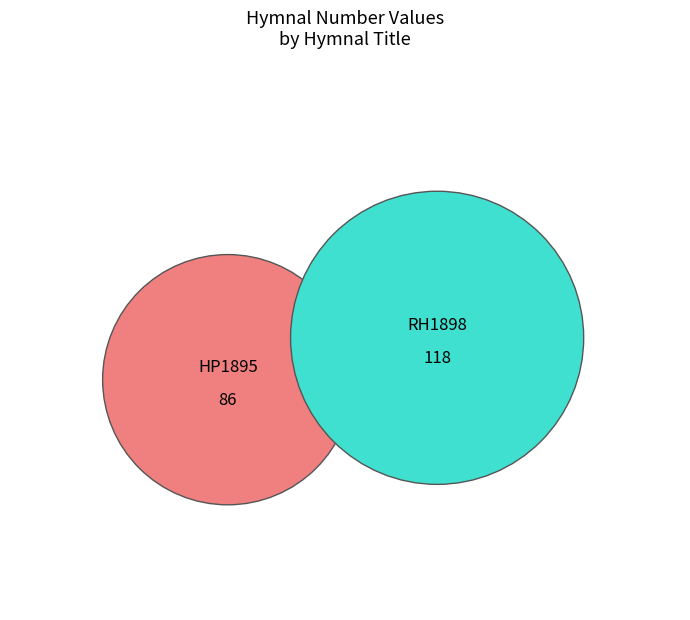

What is the majority slice?

Royal Hymnal: for the Sunday School